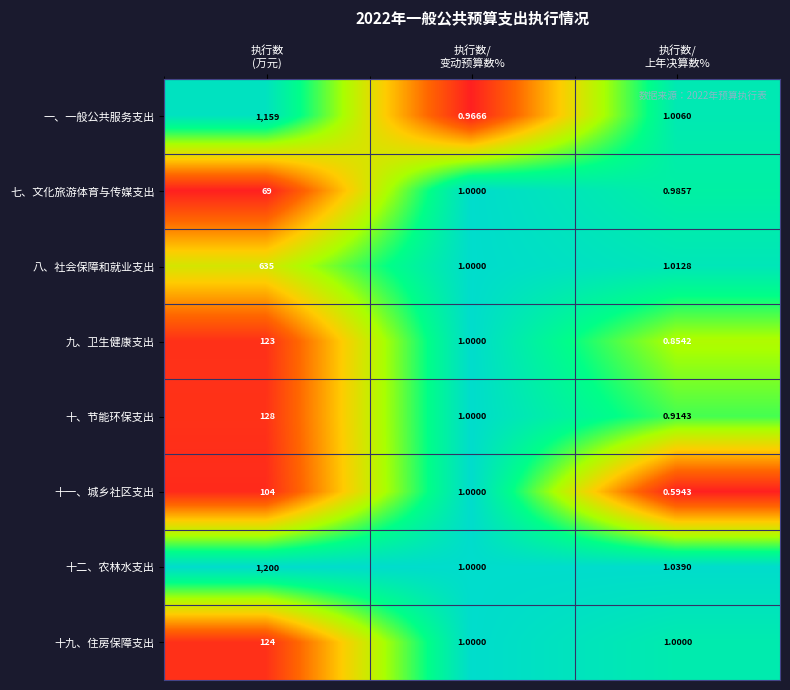

Which series has the largest range (max minus min)?

十二、农林水支出